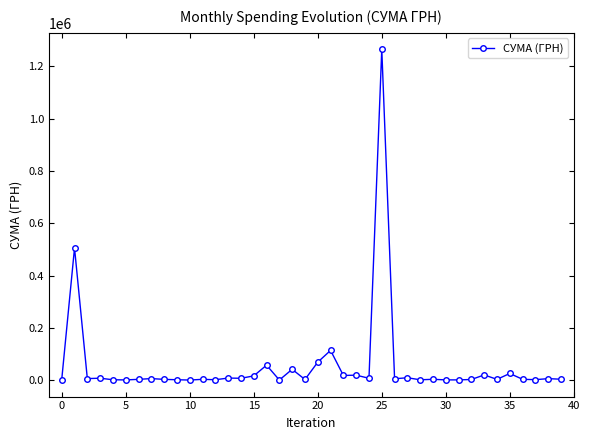

What is the difference between the maximum and minimum values?

1264945.0